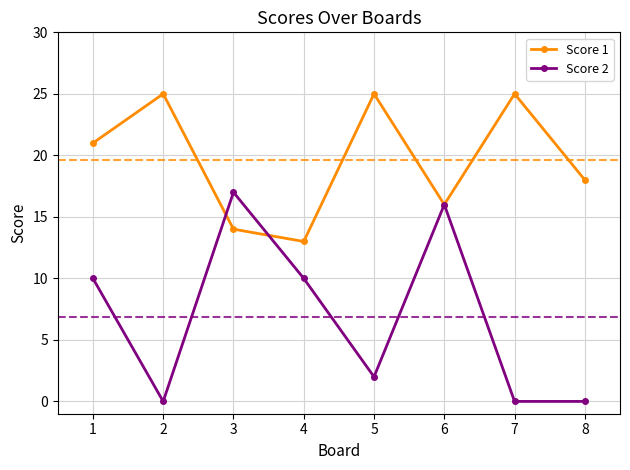

Where is the first local maximum for Score 1?

2